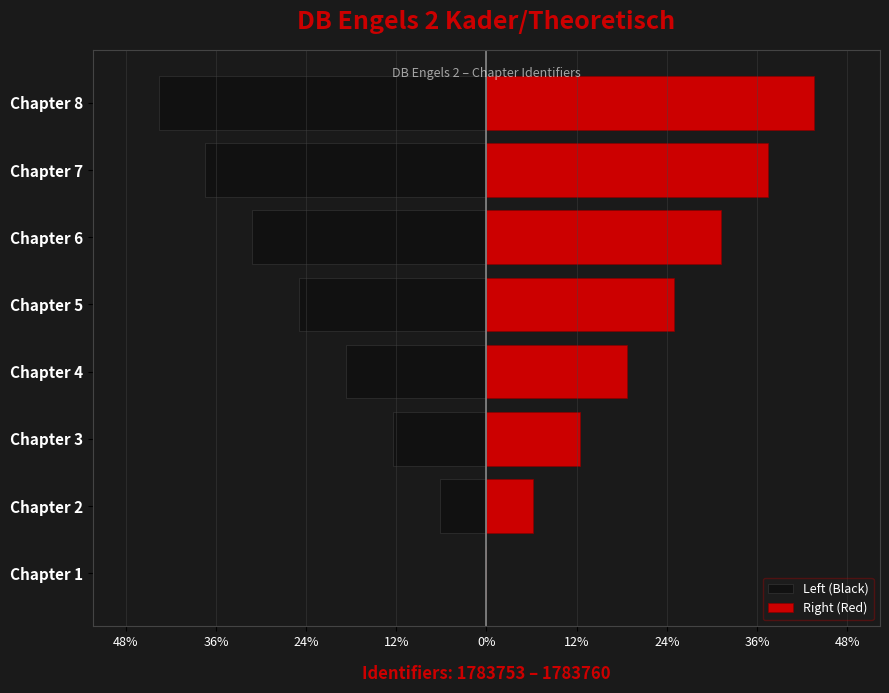

What is the approximate value of Left (Black) at Chapter 7?

-37.5